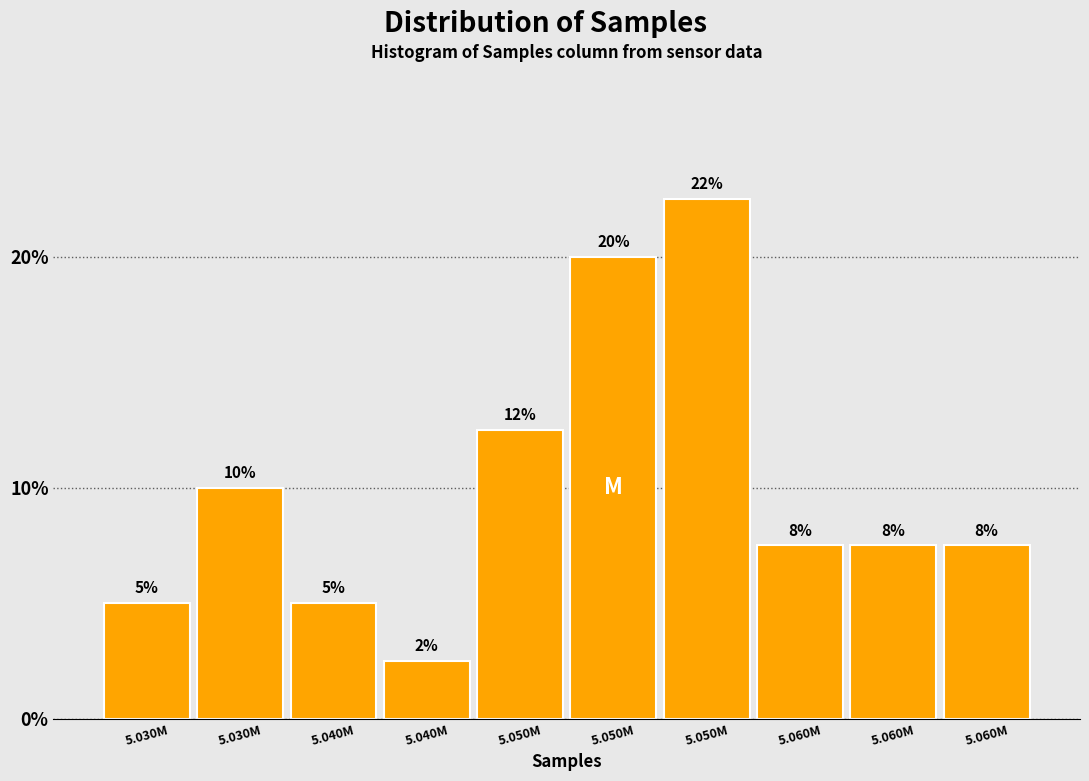

Does the chart contain any negative values?

No